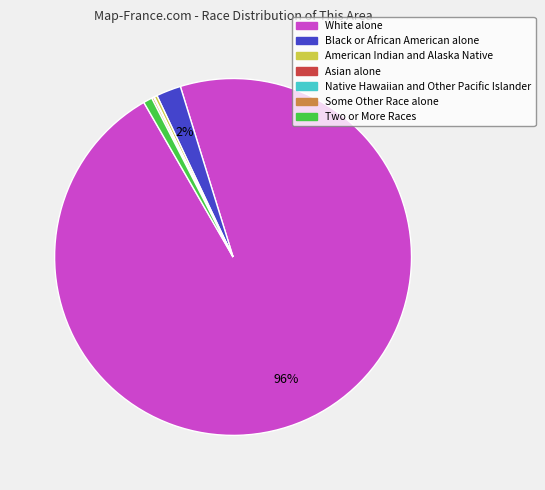

Which has a higher value, Two or More Races or Black or African American alone?

Black or African American alone